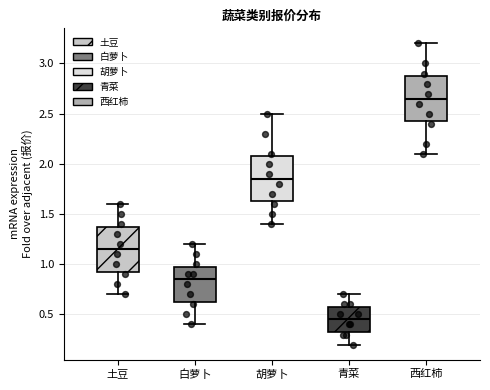

Which box's median line is the highest?

西红柿